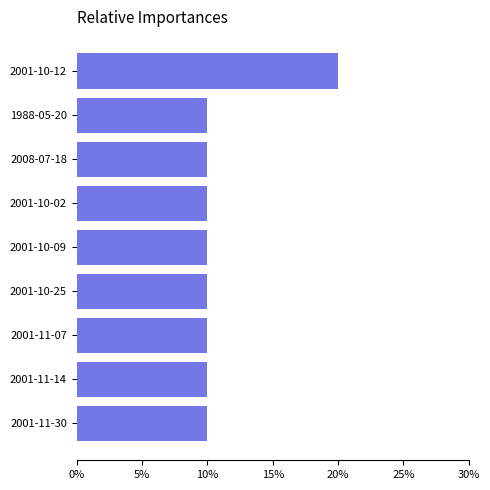

What is the minimum value shown in the chart?

0.1